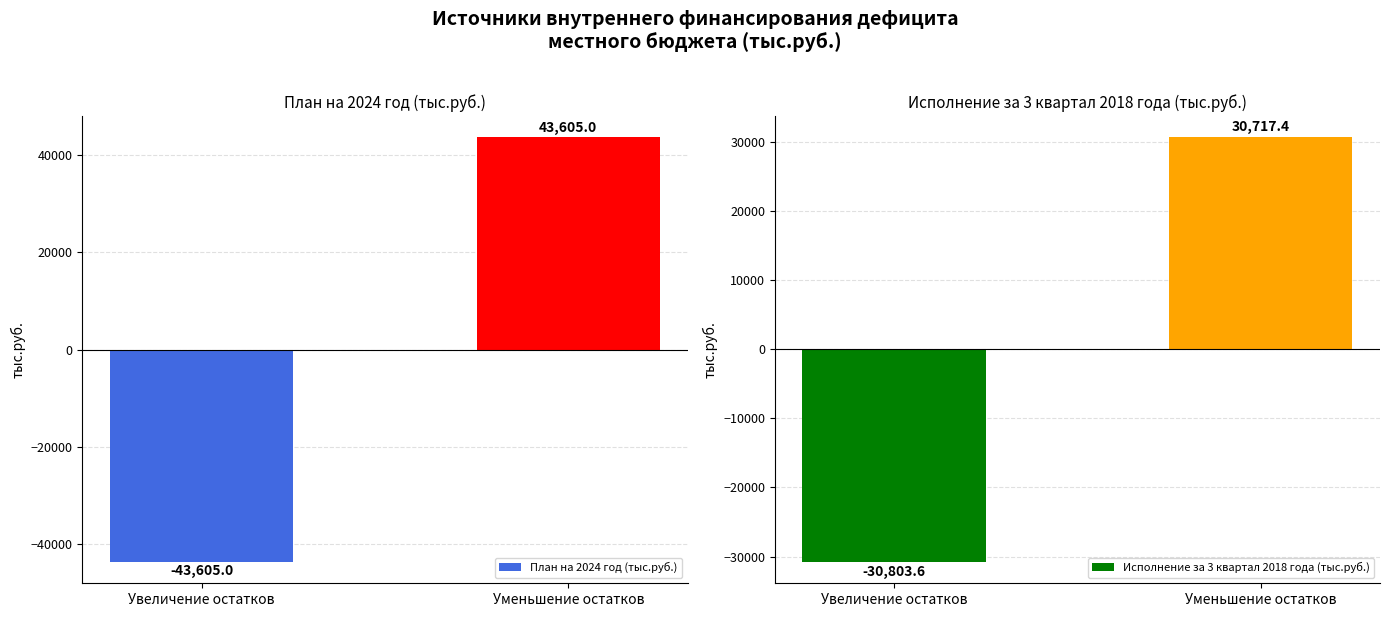

At Увеличение остатков, list the series in order from smallest to largest.

План на 2024 год (тыс.руб.), Исполнение за 3 квартал 2018 года (тыс.руб.)